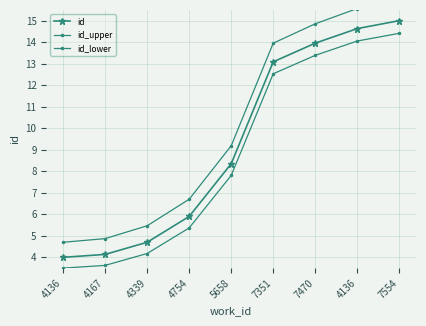

True or false: id_upper and id intersect in this chart.

False